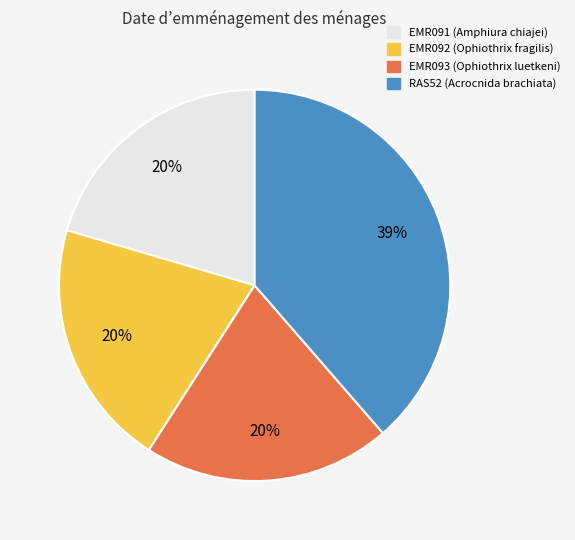

Is there a majority slice in this chart?

No